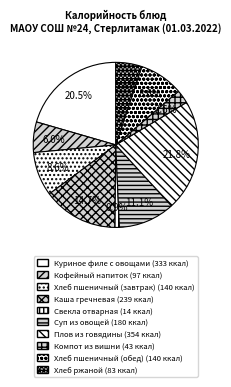

How many segments does this pie chart have?

10